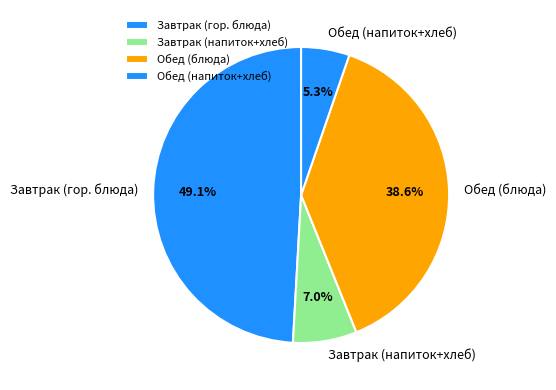

Is Завтрак (гор. блюда) the majority of the pie?

No